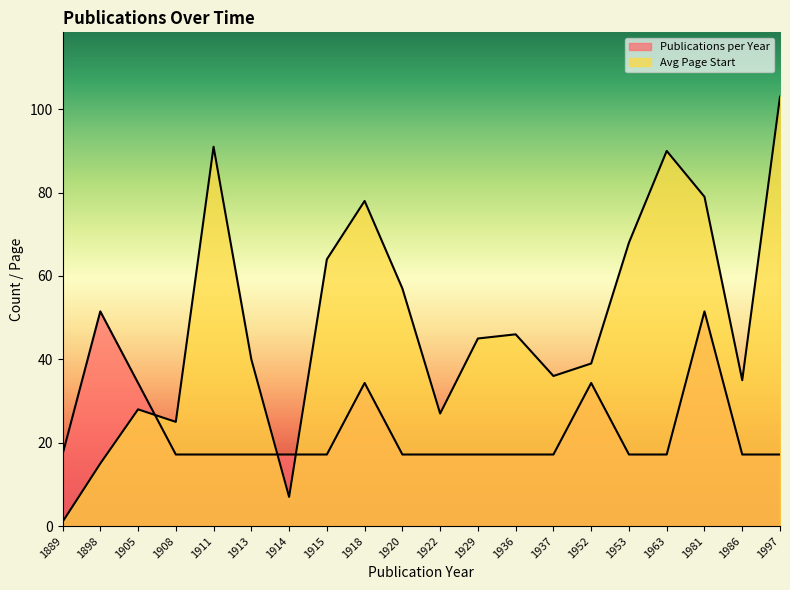

How many interior local valleys does the Avg Page Start series have?

5